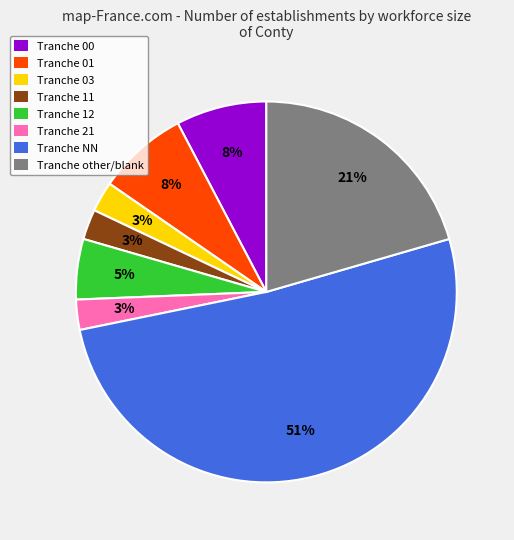

To the nearest percent, what is the average slice percentage?

12%